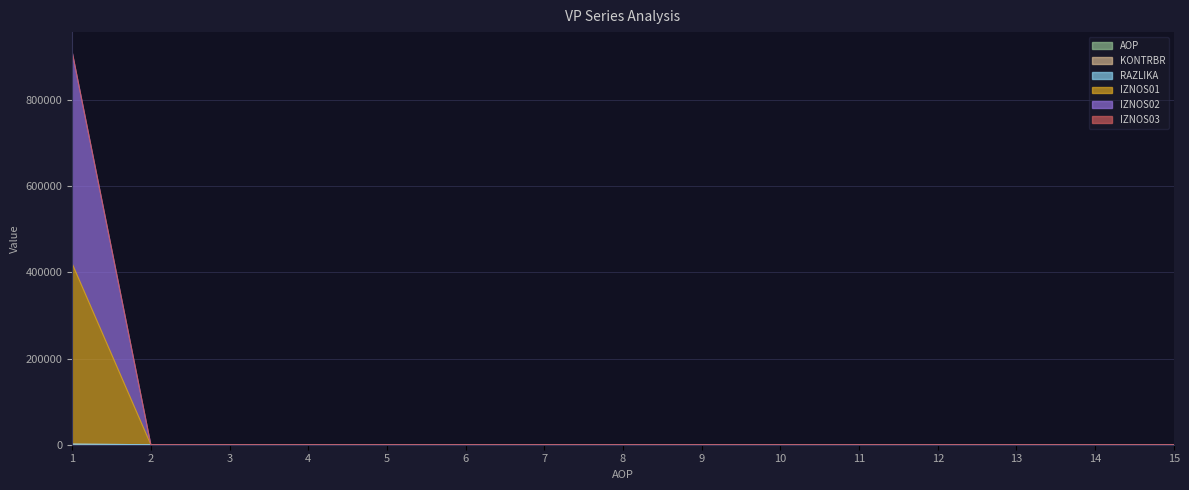

Where is the first local minimum for IZNOS01?

2